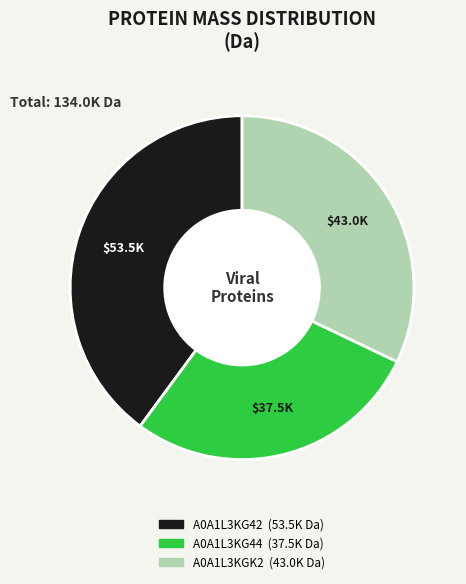

Does any single category account for the majority?

No